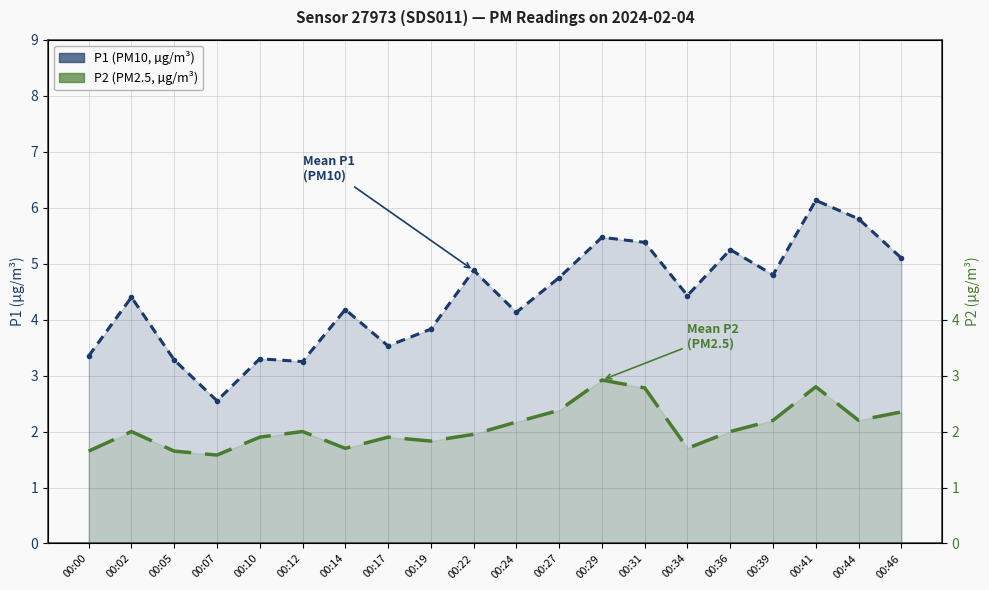

At which category does P1 (PM10, µg/m³) reach its first local valley?

00:07